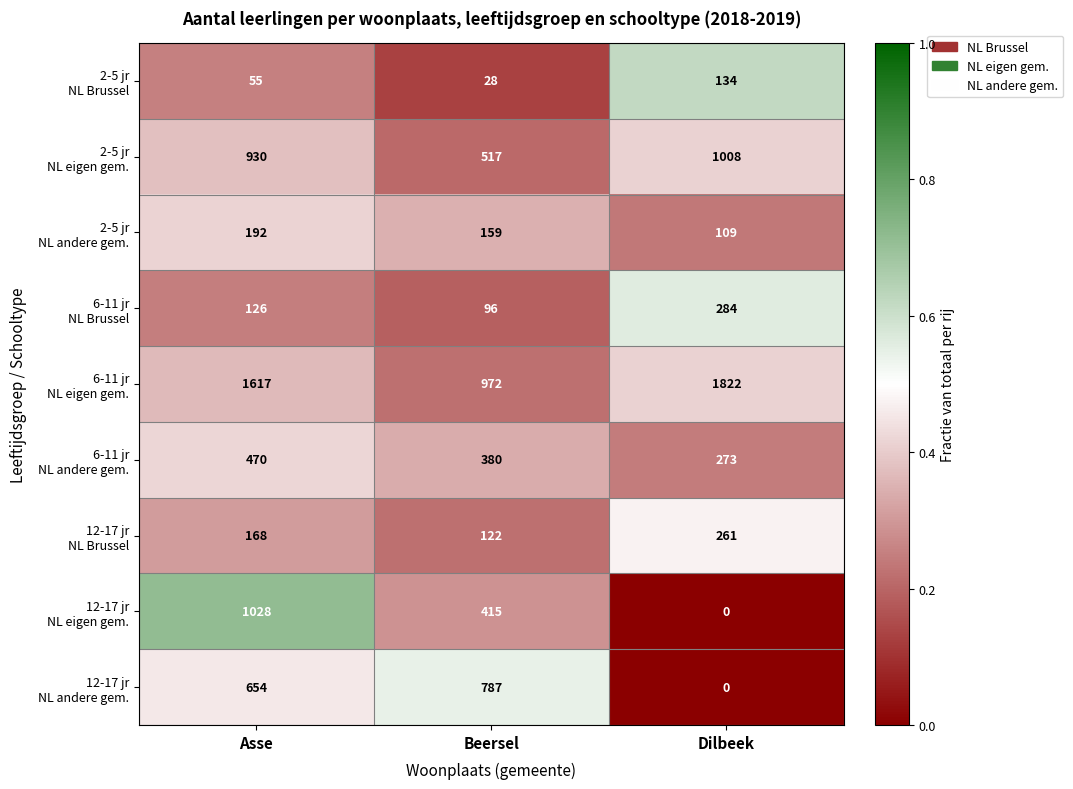

At which category is the sum across all series the highest?

Asse